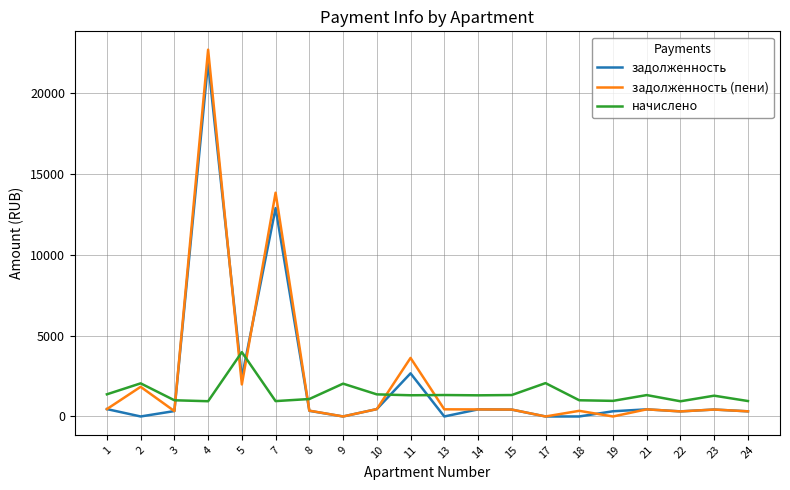

After their last crossing, which series has the higher values: начислено or задолженность?

начислено